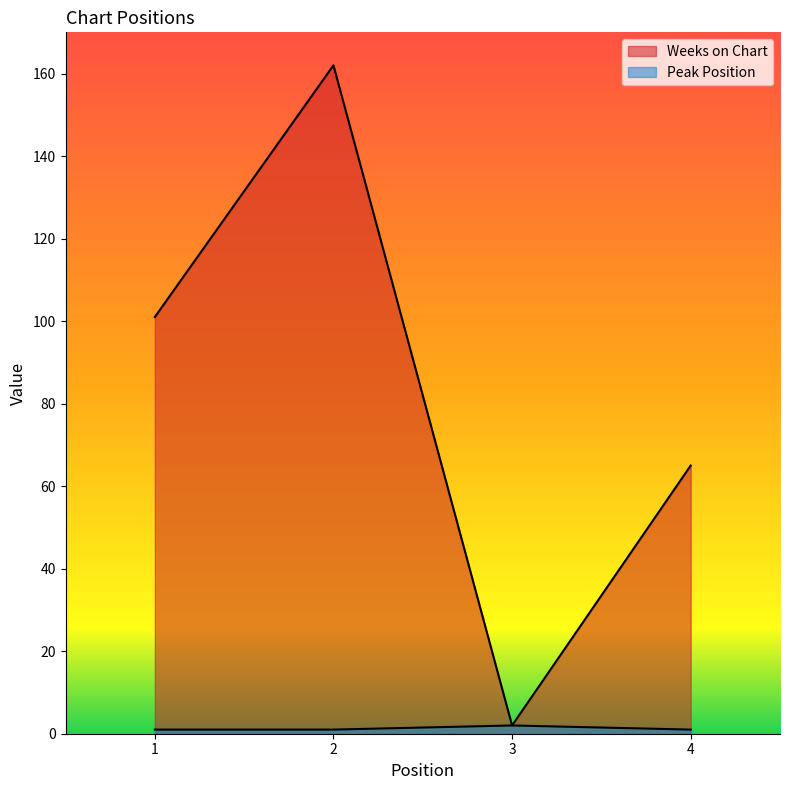

At which category is the sum across all series the highest?

2